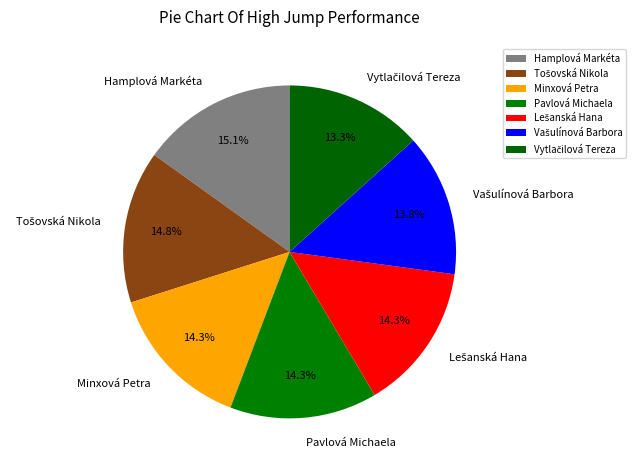

Count the number of slices in the pie.

7